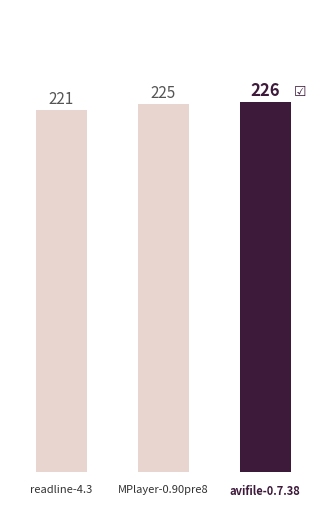

What is the ratio of the value at MPlayer-0.90pre8 to the value at readline-4.3?

1.0